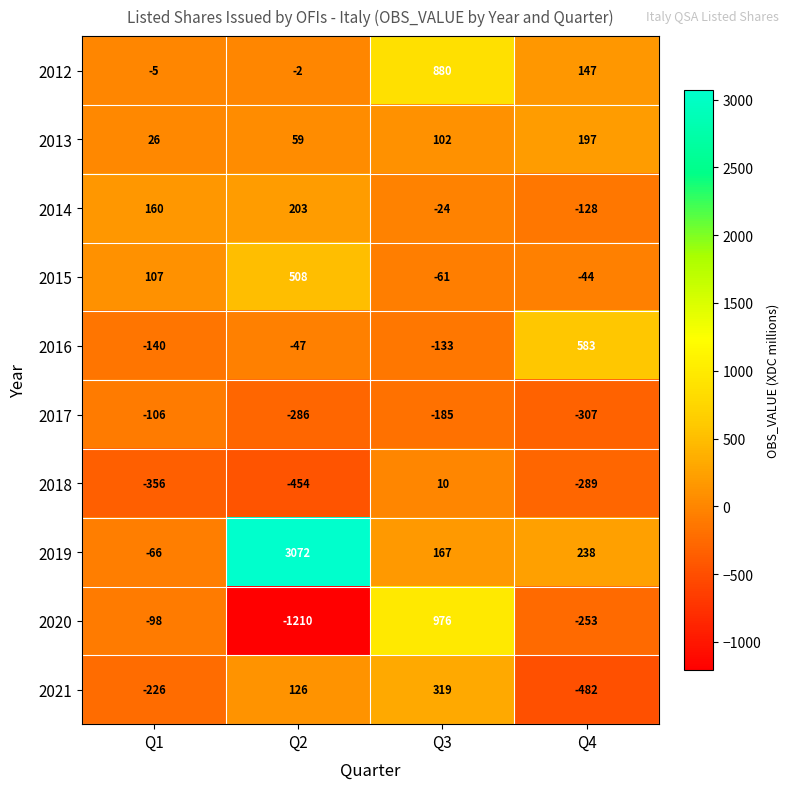

At which category does the chart reach its peak across all series?

Q2